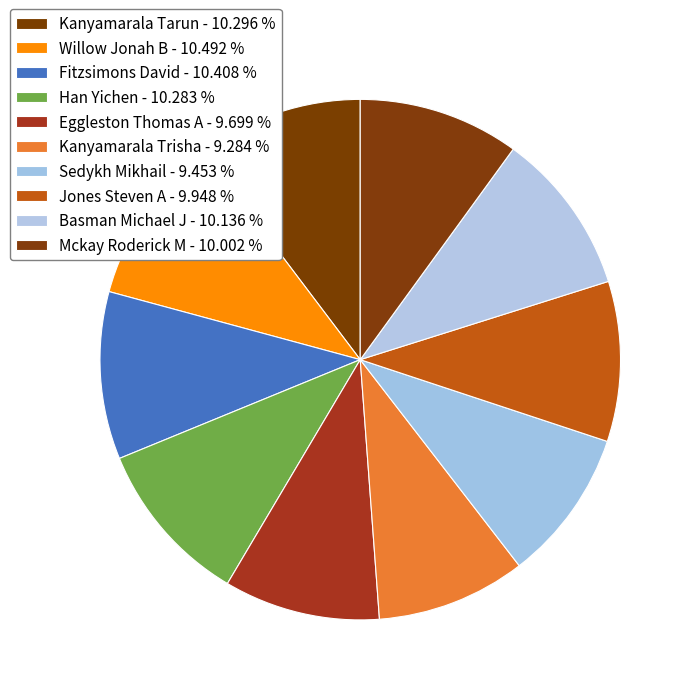

Rank the categories by value from highest to lowest.

Willow Jonah B, Fitzsimons David, Kanyamarala Tarun, Han Yichen, Basman Michael J, Mckay Roderick M, Jones Steven A, Eggleston Thomas A, Sedykh Mikhail, Kanyamarala Trisha